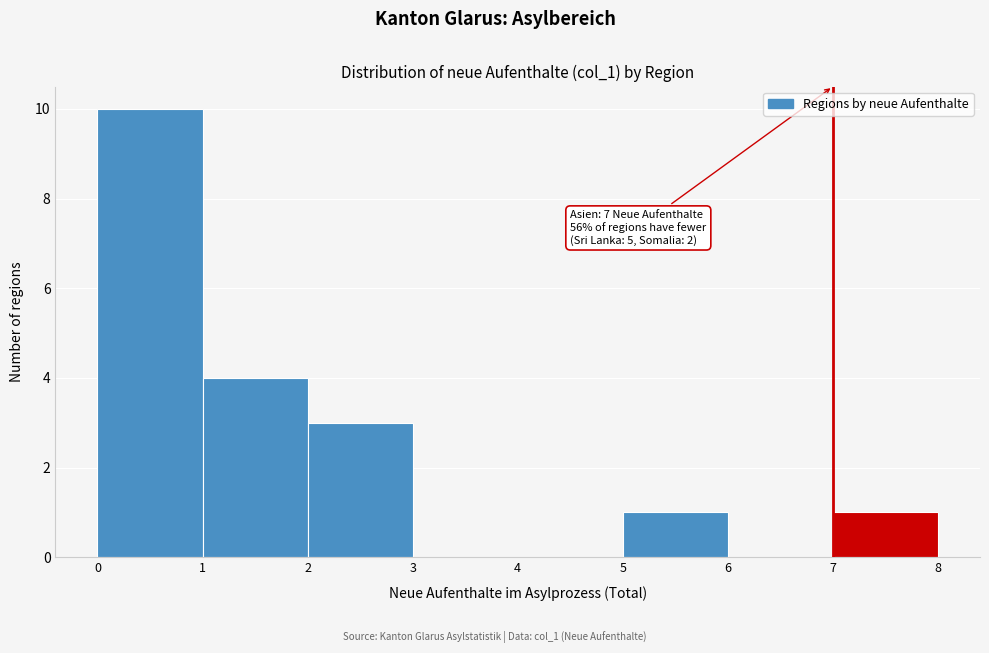

Which range on the x-axis has the tallest bar?

0 to 1